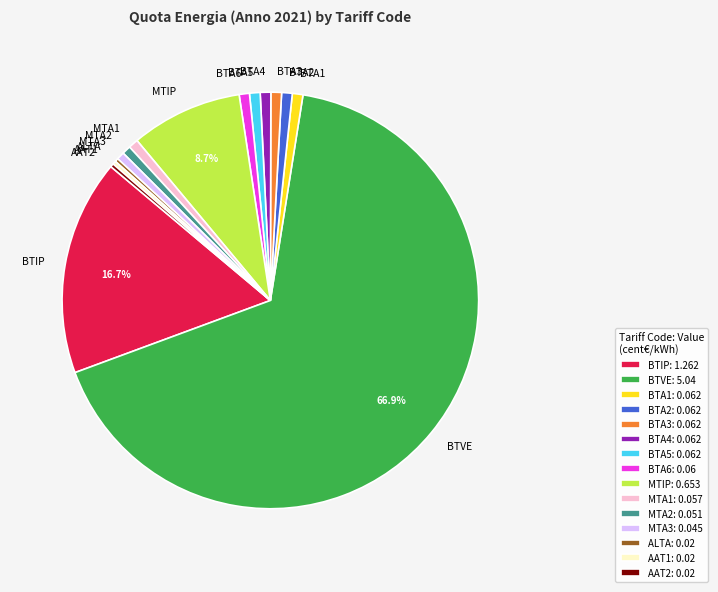

Is the sum of MTIP and BTA4 greater than half?

No